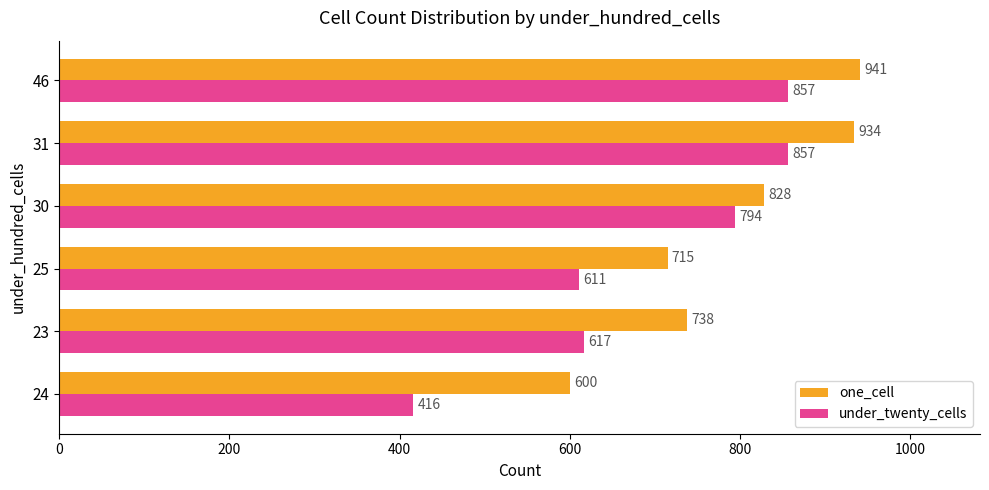

How many values in the one_cell series are below 828?

3